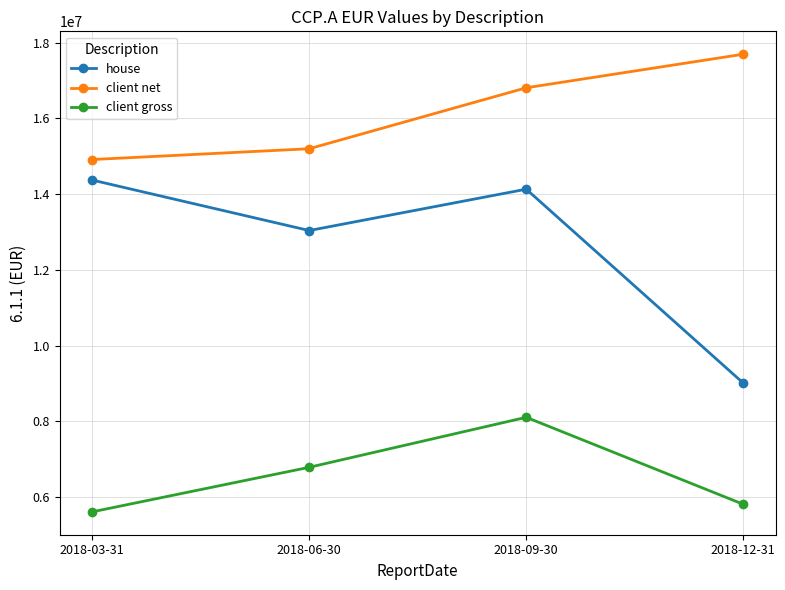

What is the total value across all series at 2018-03-31?

34900994.1